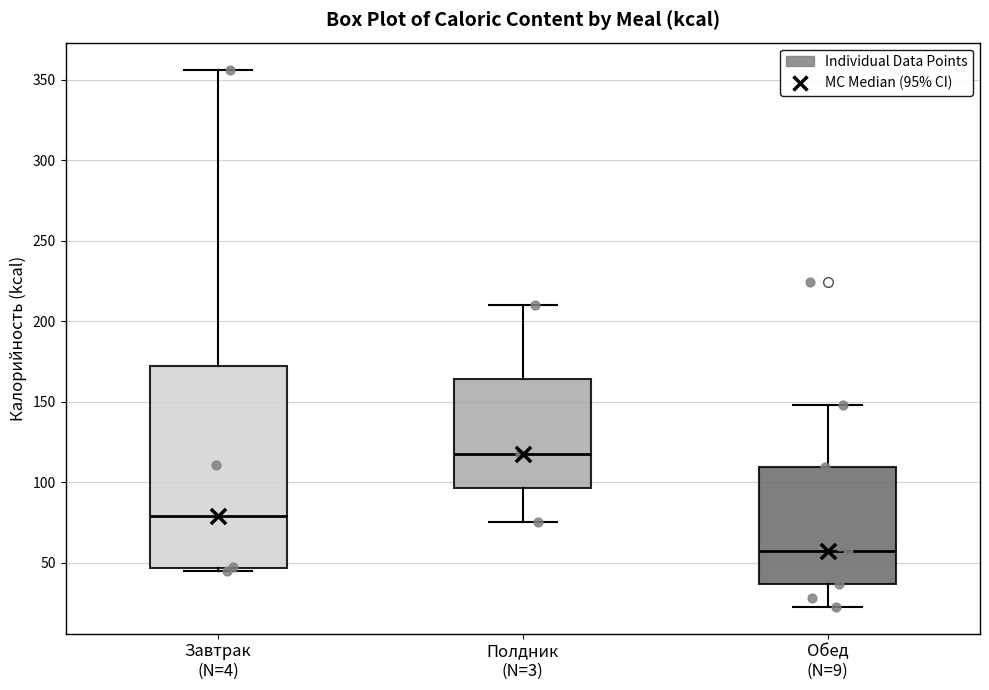

Which box has the highest median line?

Полдник (N=3)